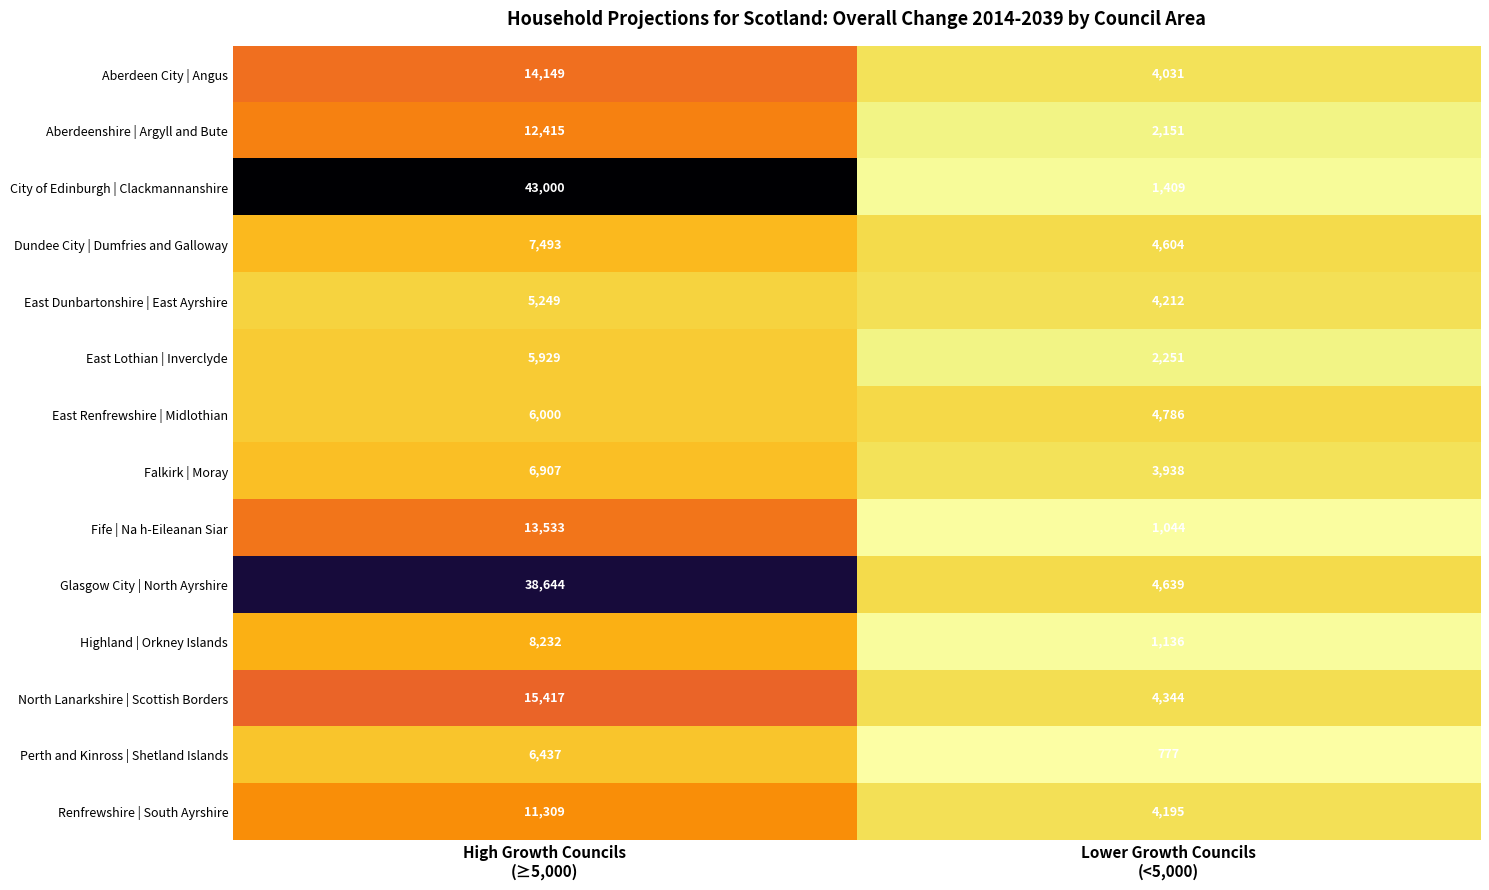

Rank the series by their maximum value, from lowest to highest.

East Dunbartonshire | East Ayrshire, East Lothian | Inverclyde, East Renfrewshire | Midlothian, Perth and Kinross | Shetland Islands, Falkirk | Moray, Dundee City | Dumfries and Galloway, Highland | Orkney Islands, Renfrewshire | South Ayrshire, Aberdeenshire | Argyll and Bute, Fife | Na h-Eileanan Siar, Aberdeen City | Angus, North Lanarkshire | Scottish Borders, Glasgow City | North Ayrshire, City of Edinburgh | Clackmannanshire